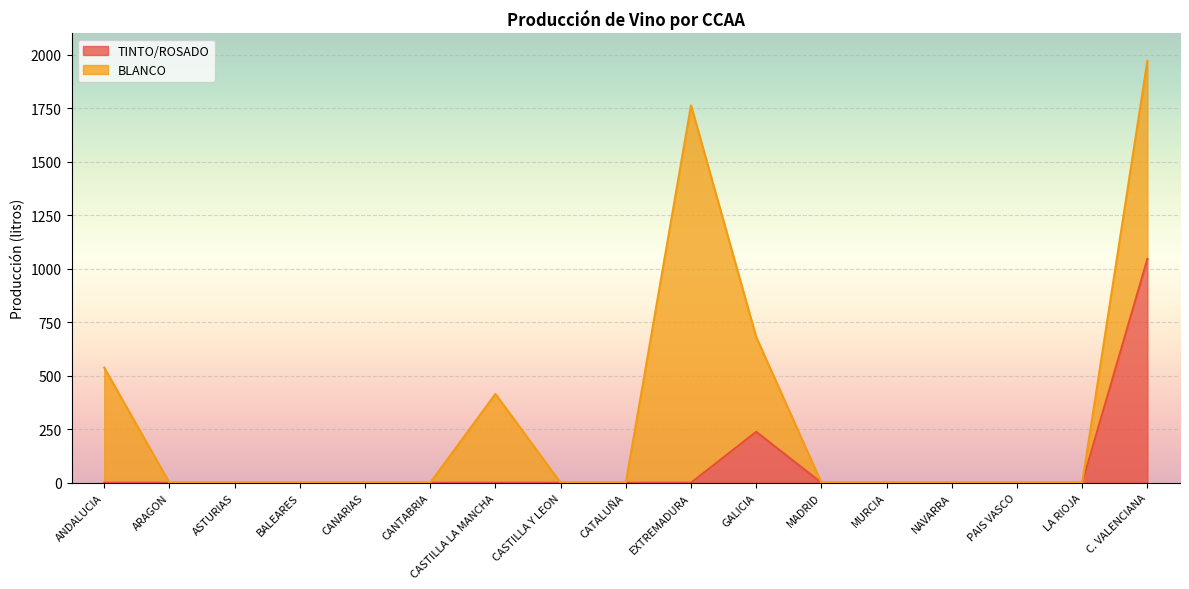

What is the label of the 1st point from the right?

C. VALENCIANA